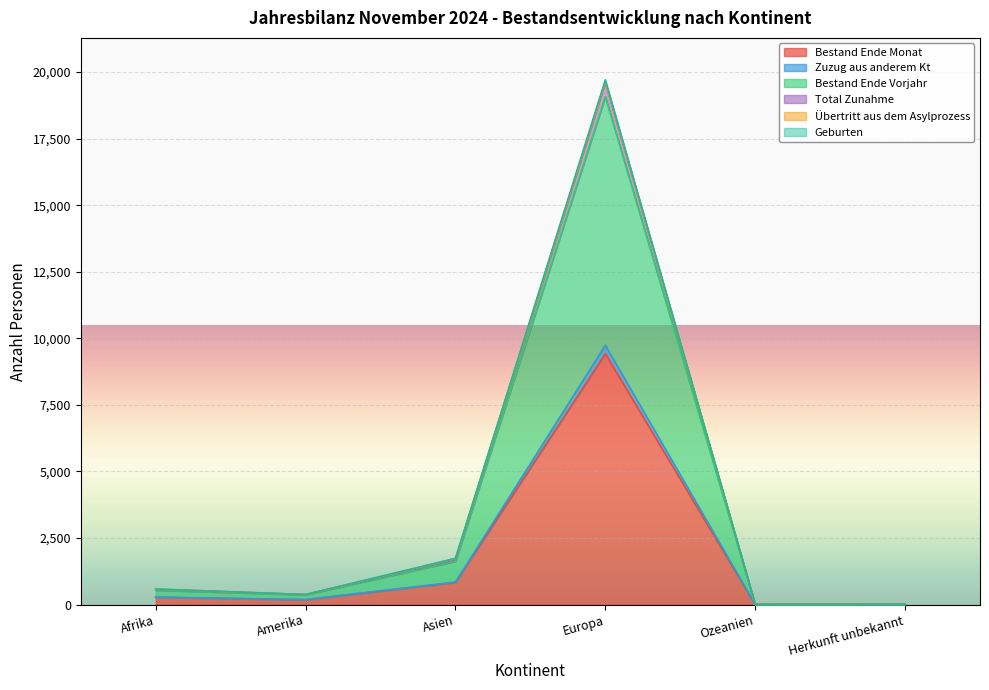

The value of Zuzug aus anderem Kt at Amerika is 85. True or false?

False